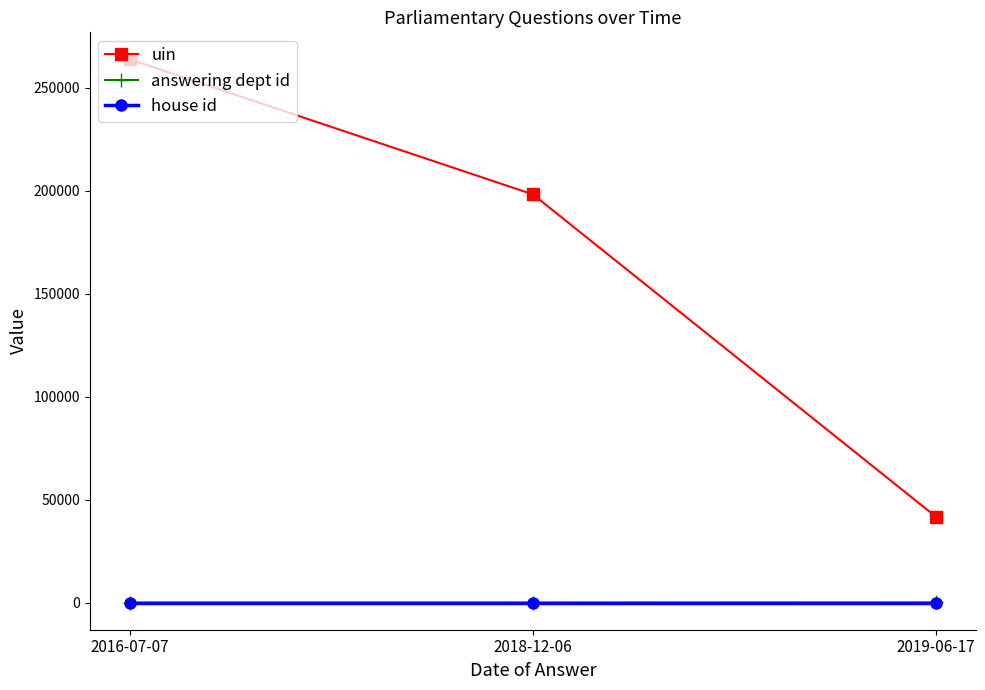

The value of uin at 2018-12-06 is 314340. True or false?

False